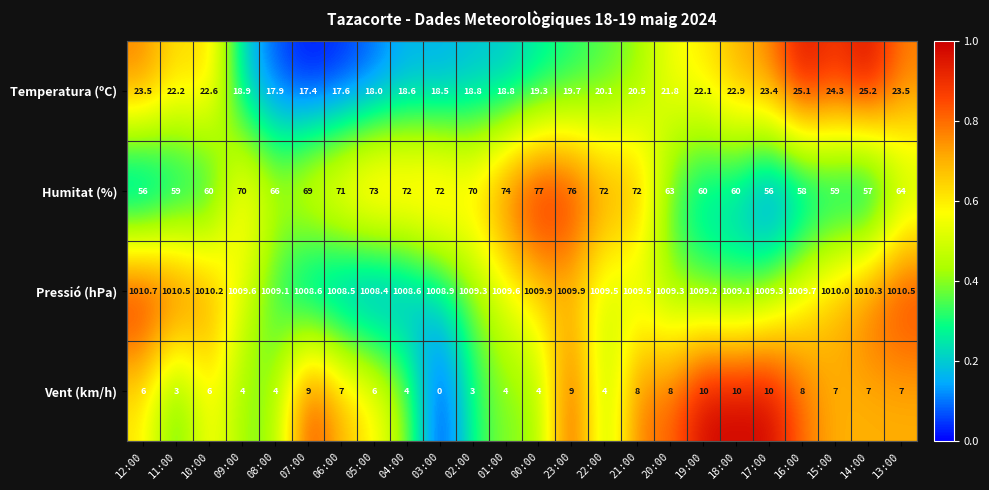

What is the spread (max minus min) of values at 14:00?

1003.3